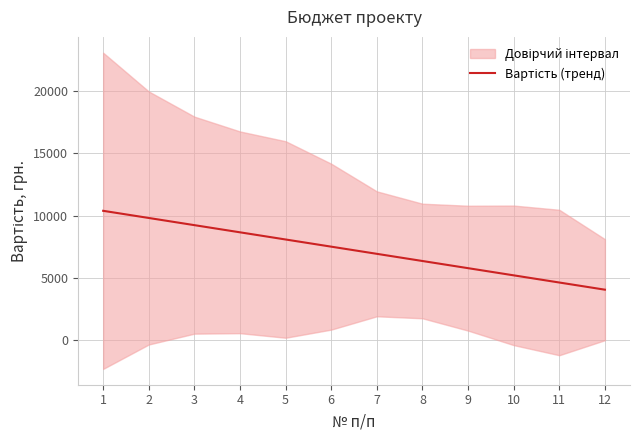

Reading left to right, what are all the values shown in this chart?

10389.2	9814.4	9239.5	8664.7	8089.8	7514.9	6940.1	6365.2	5790.3	5215.5	4640.6	4065.8